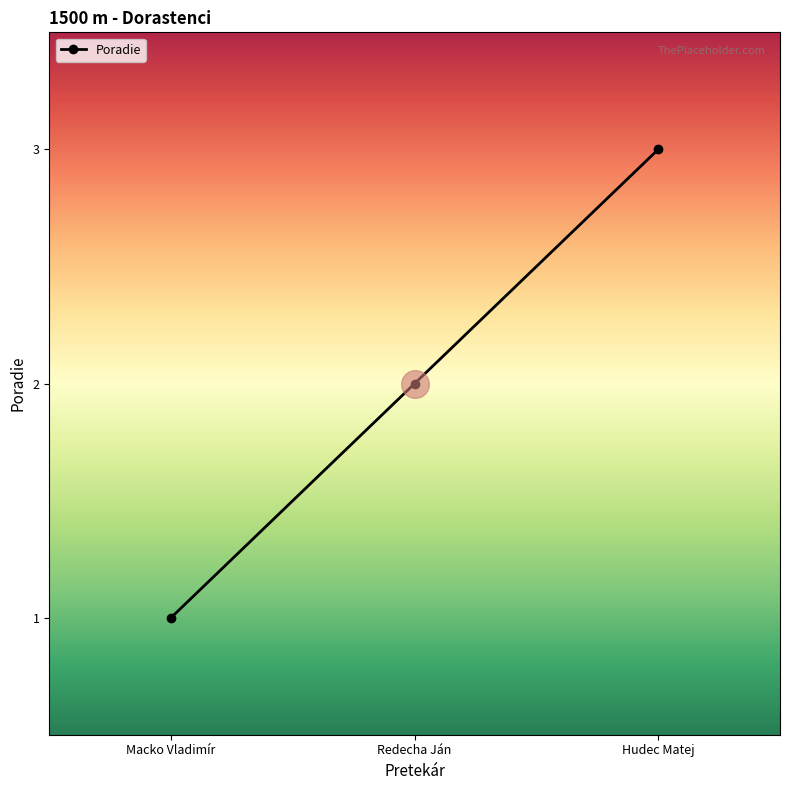

What is the change in value from Macko Vladimír to Hudec Matej?

+2